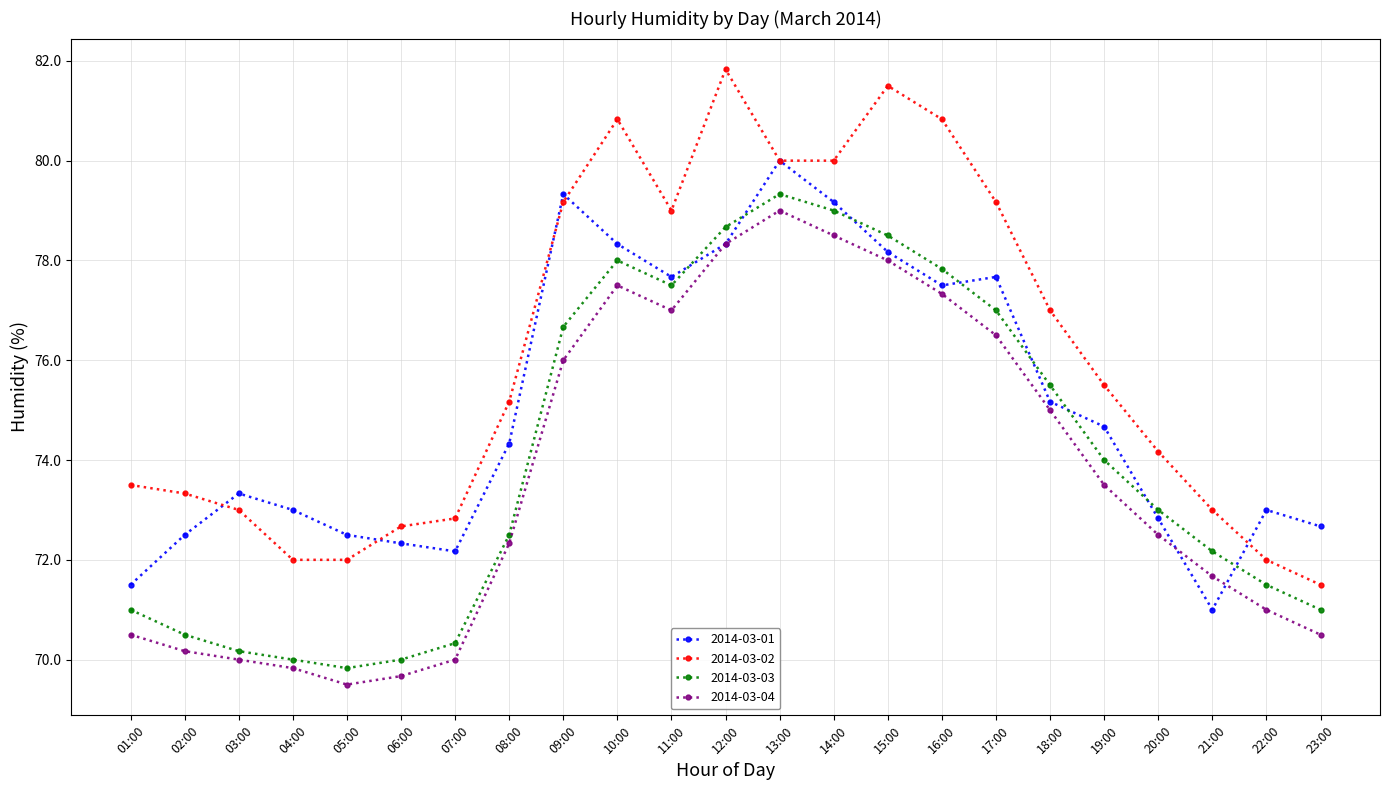

Between 08:00 and 22:00, which series saw the biggest shift?

2014-03-02